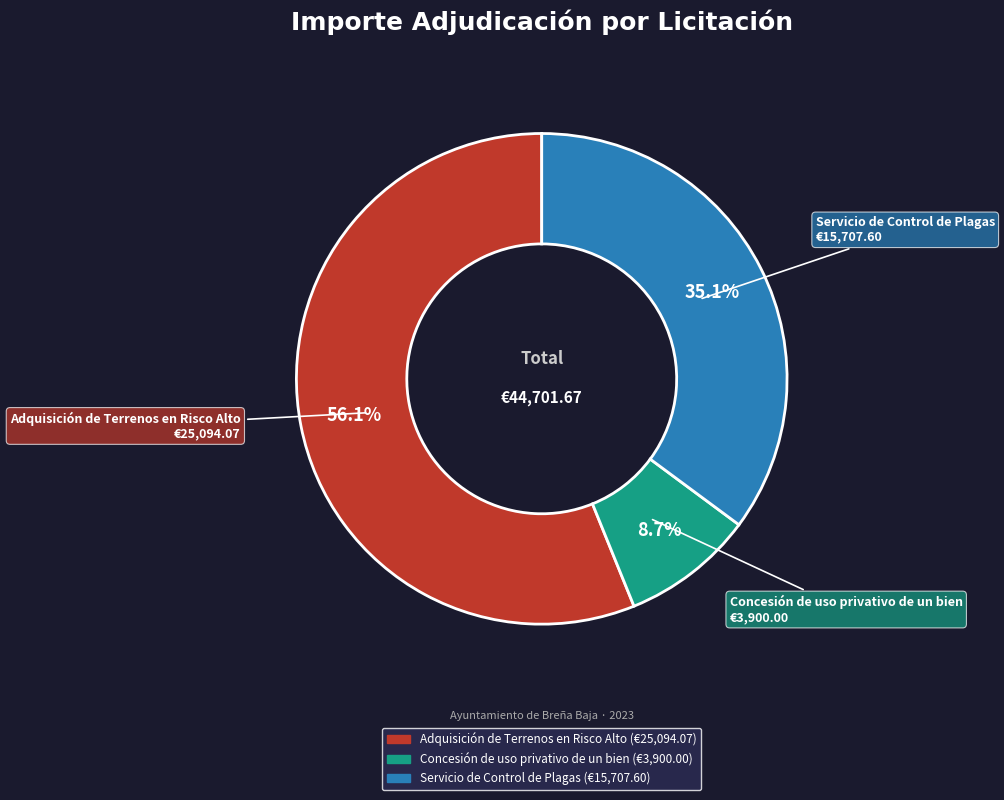

What is the smallest slice in the pie chart?

Concesión de uso privativo de un bien